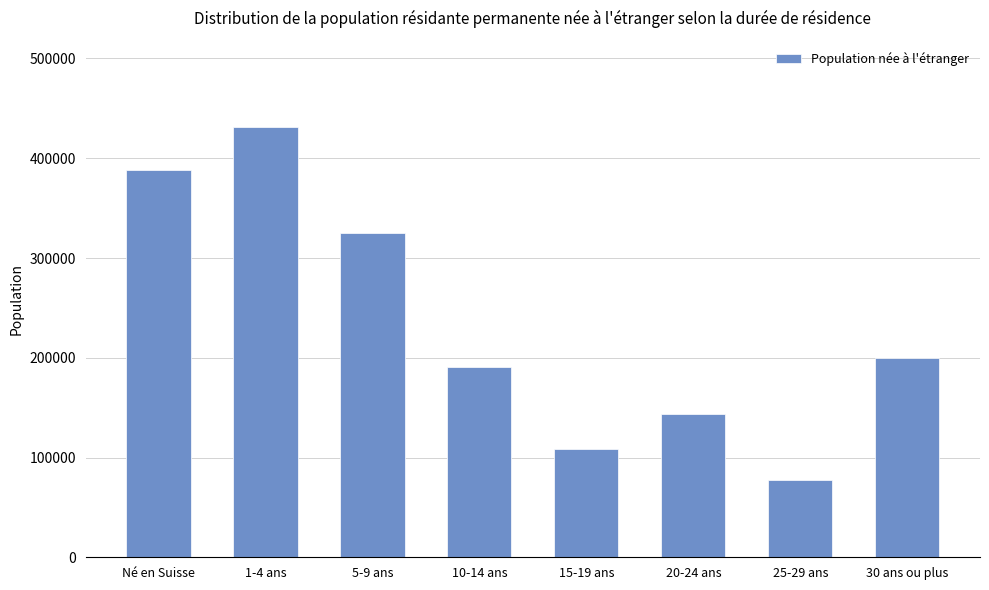

What is the value of the 8th bar from the left?

199892